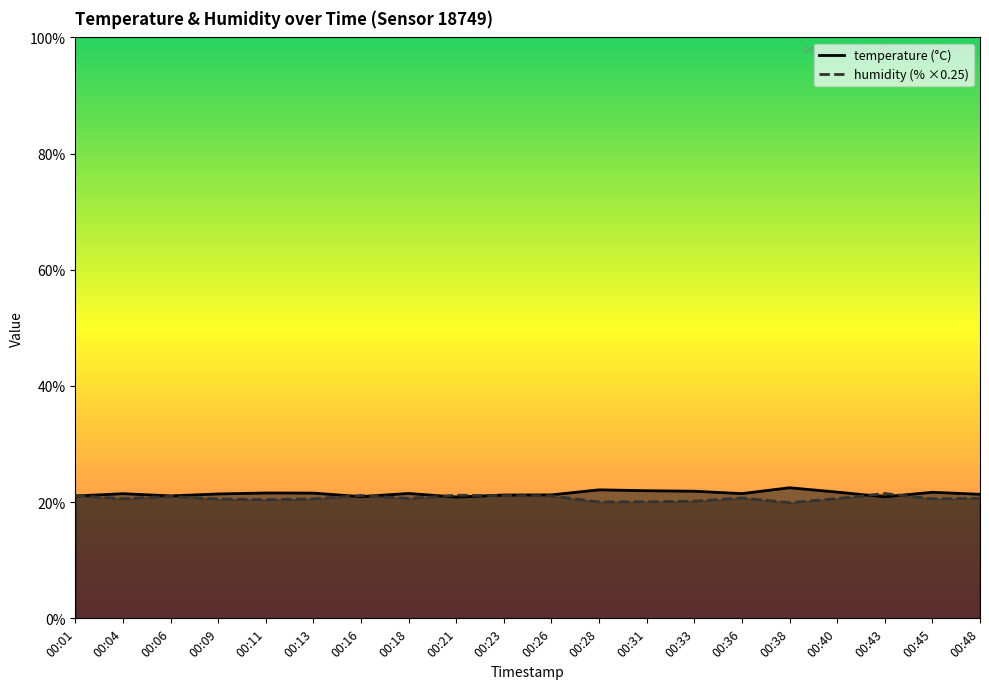

At which label is temperature closest to 21?

00:01